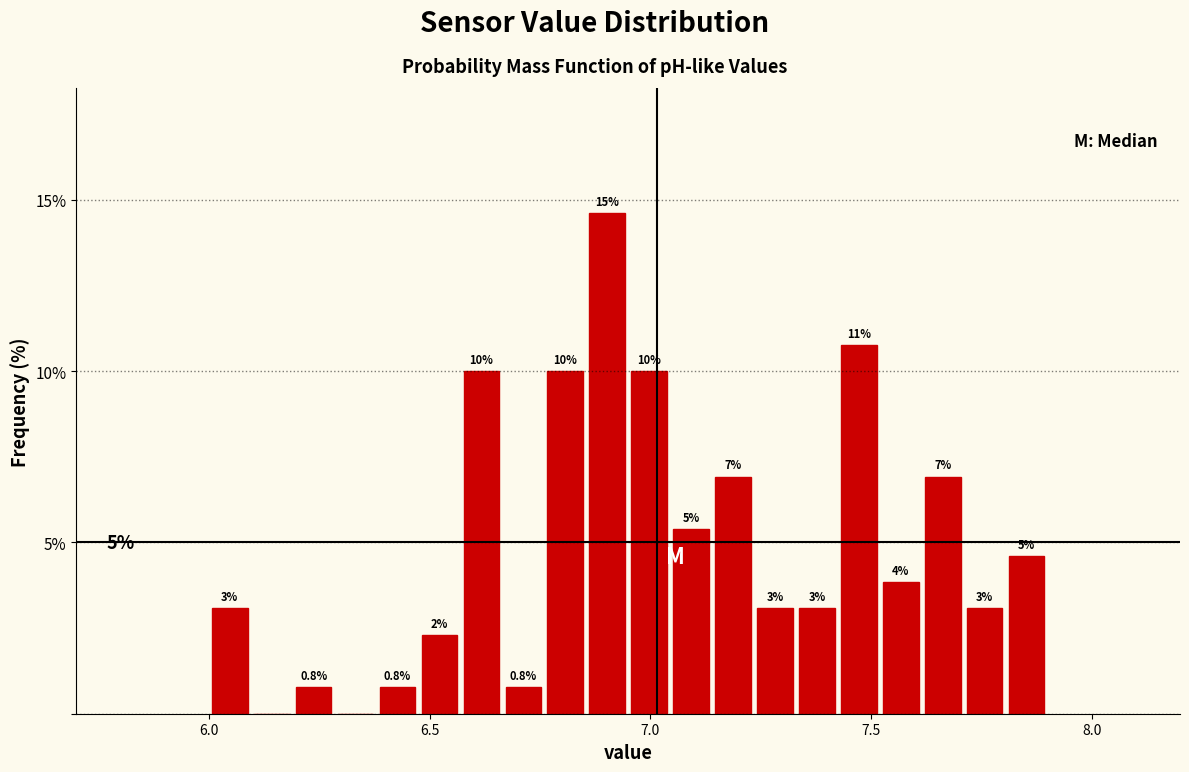

Around what value on the x-axis is the tallest bar? Give the approximate position of its centre, as read against the axis.

6.90